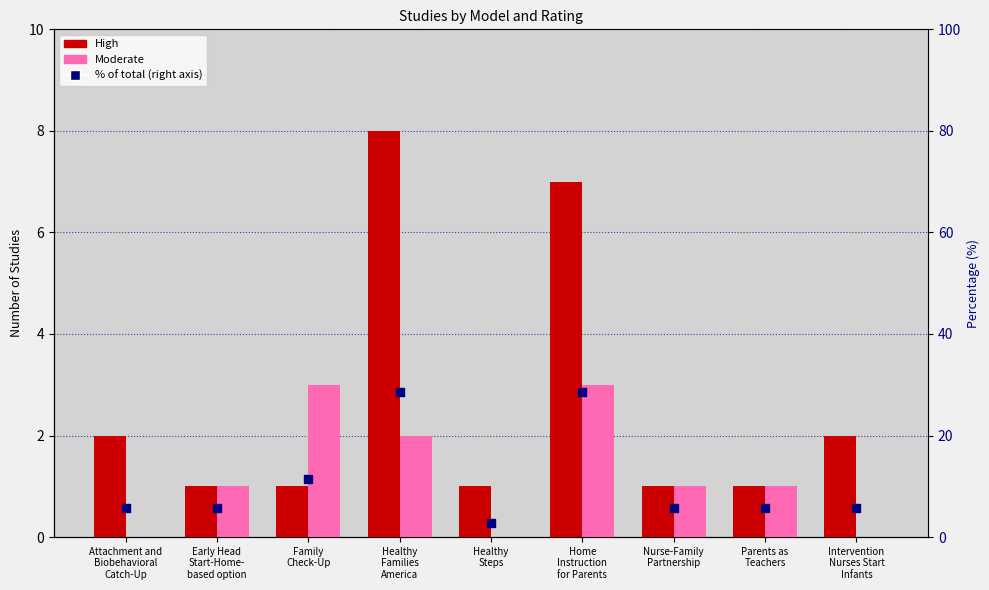

Is the value of High at Attachment and
Biobehavioral
Catch-Up greater than the value of Moderate at Home
Instruction
for Parents?

No